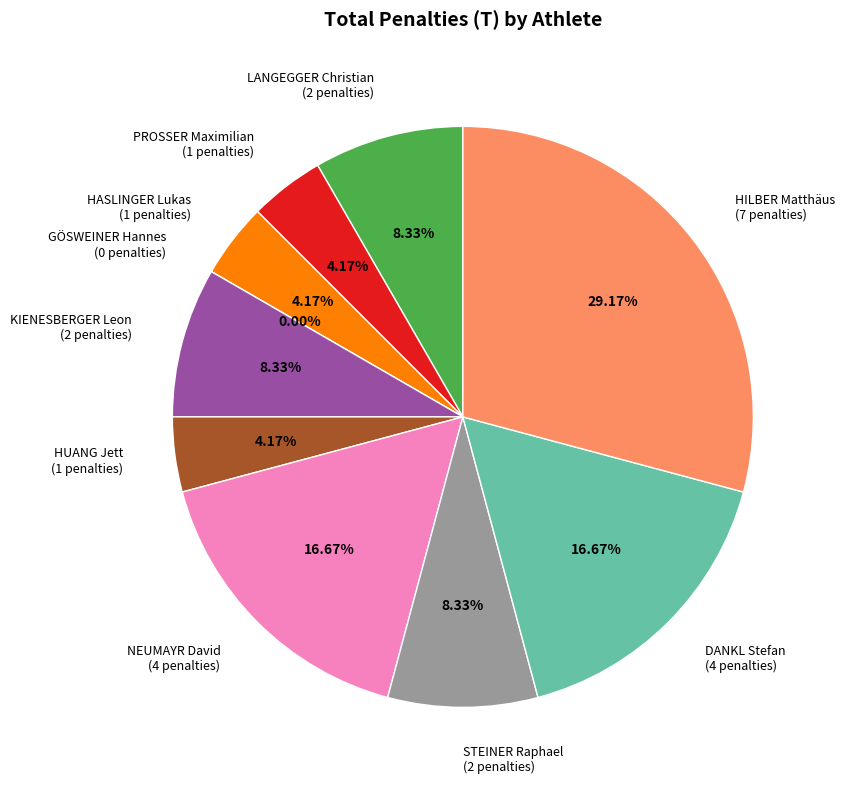

What percentage is NOT represented by KIENESBERGER Leon?

91.7%